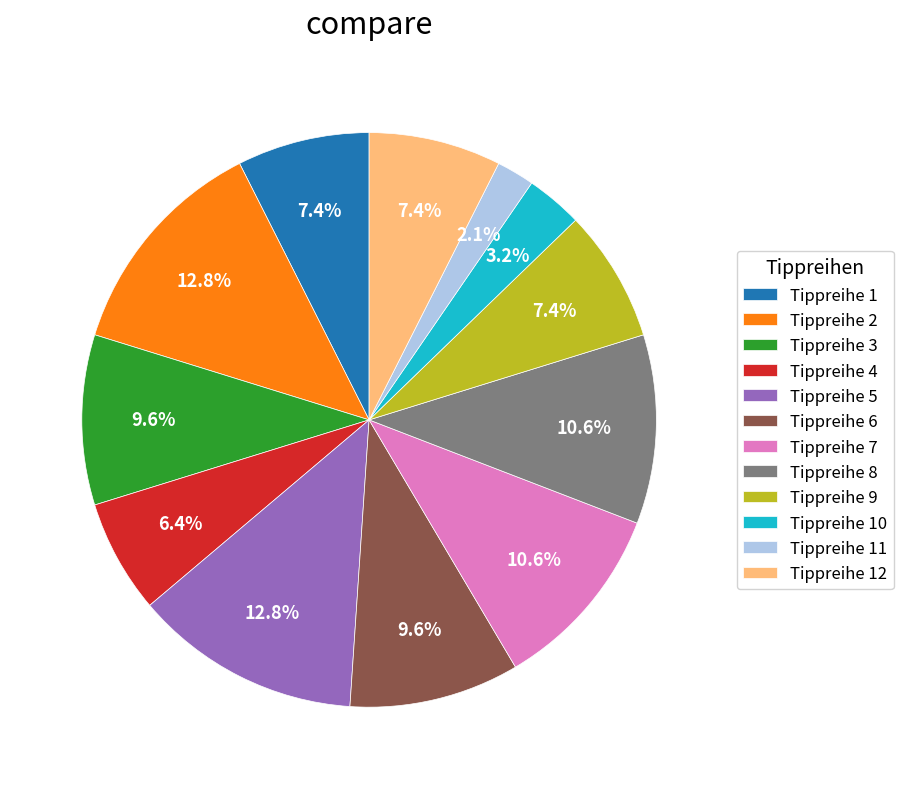

To the nearest percent, what portion does Tippreihe 6 represent?

10%